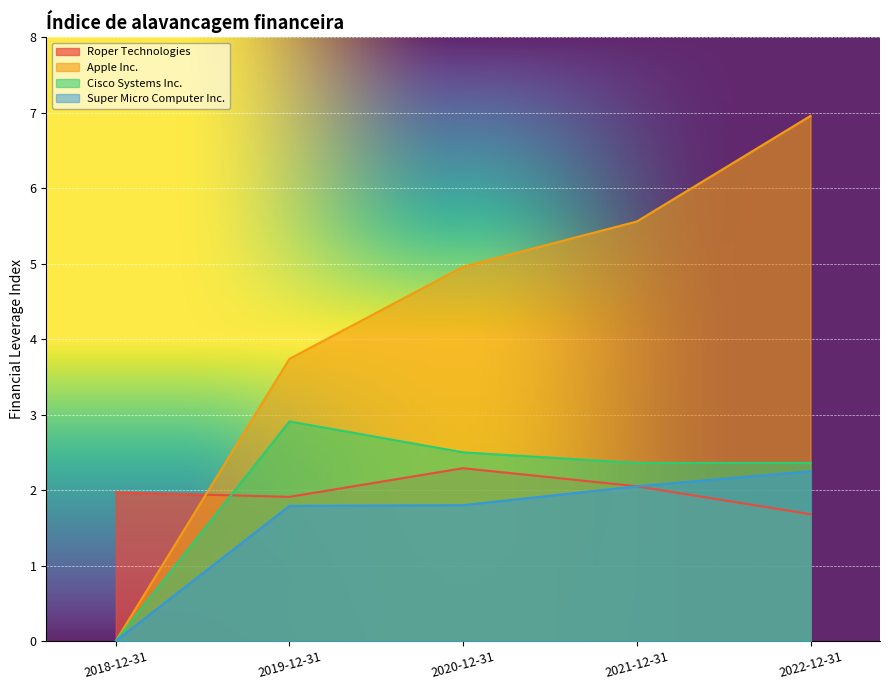

What is the label of the 4th point from the left?

2021-12-31